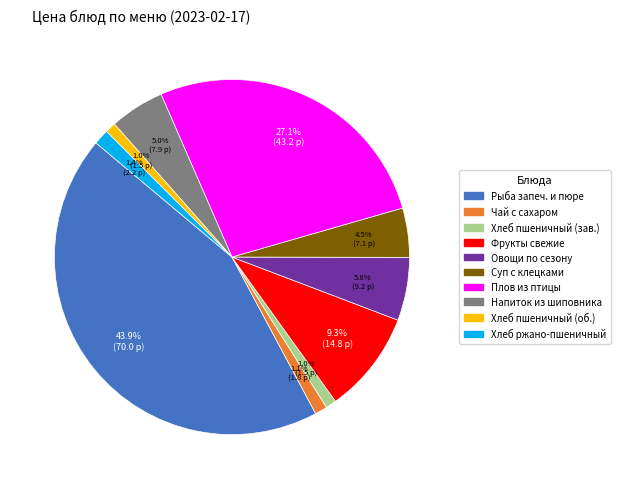

Does any single category account for the majority?

No